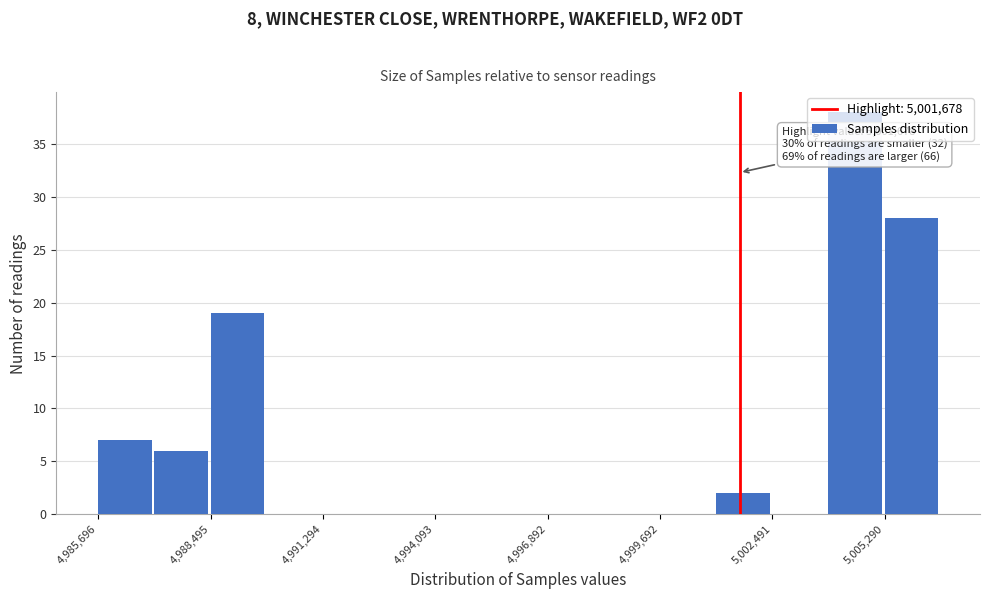

Read against the x-axis, roughly where is the centre of the tallest bar?

5004500